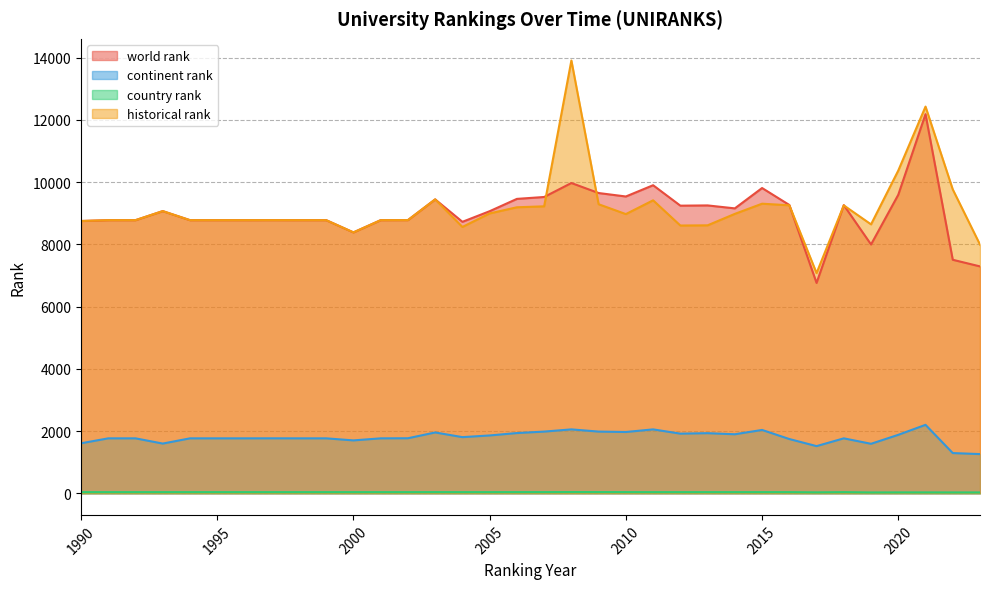

True or false: historical rank and world rank intersect in this chart.

True